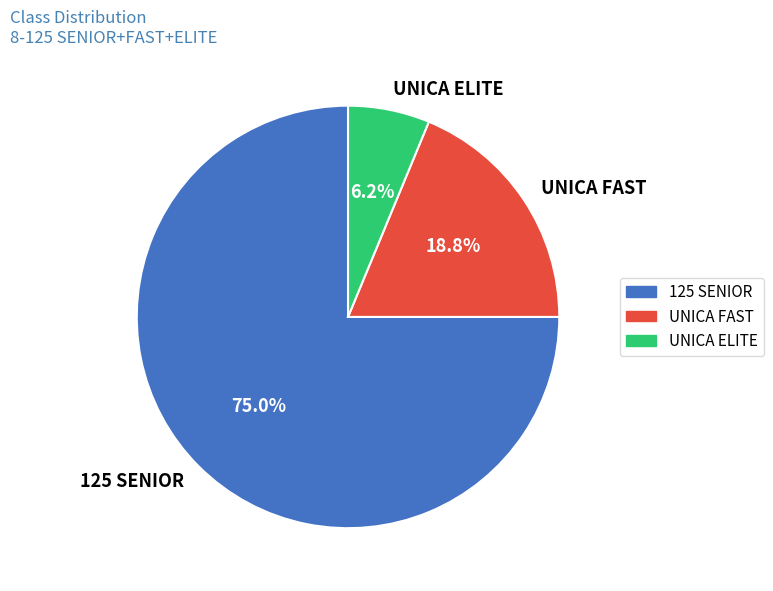

Is it true that 125 SENIOR is 89% of the pie?

False